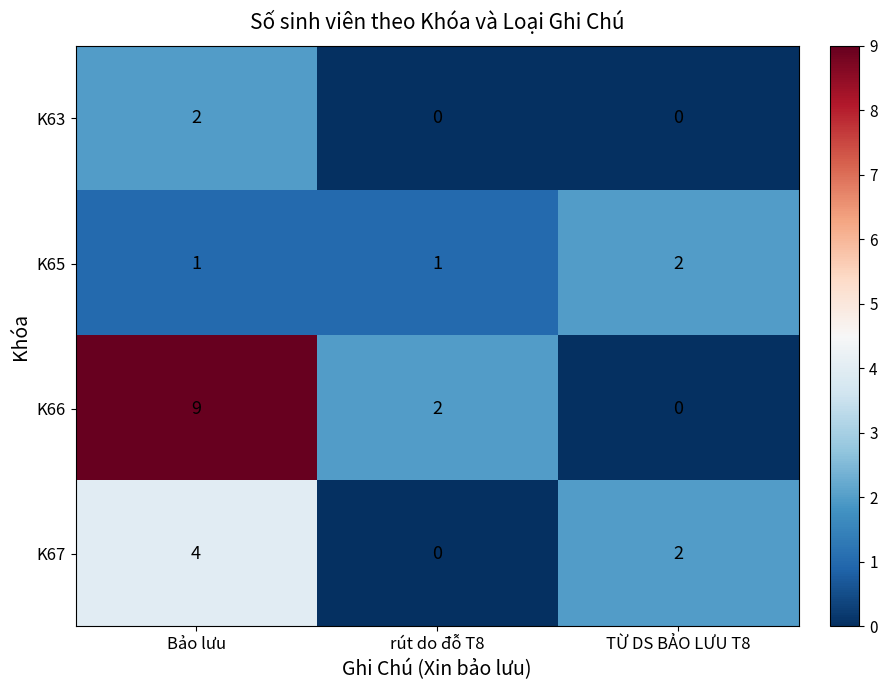

At which category is the sum across all series the highest?

Bảo lưu